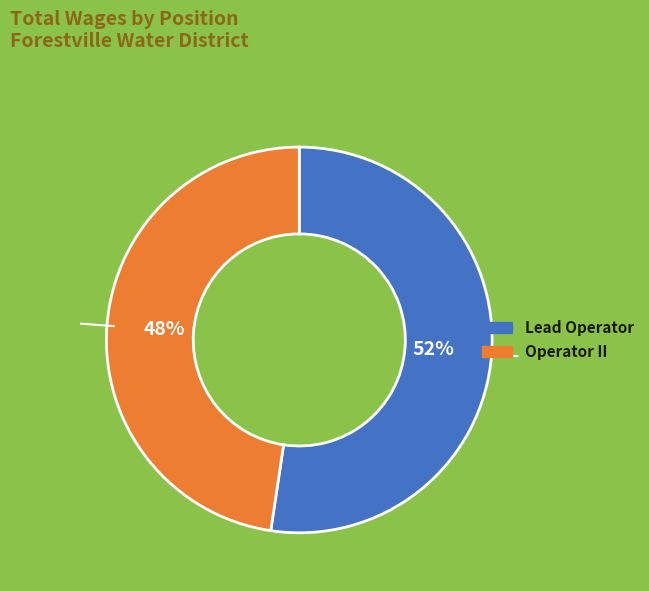

Is there a majority slice in this chart?

Yes